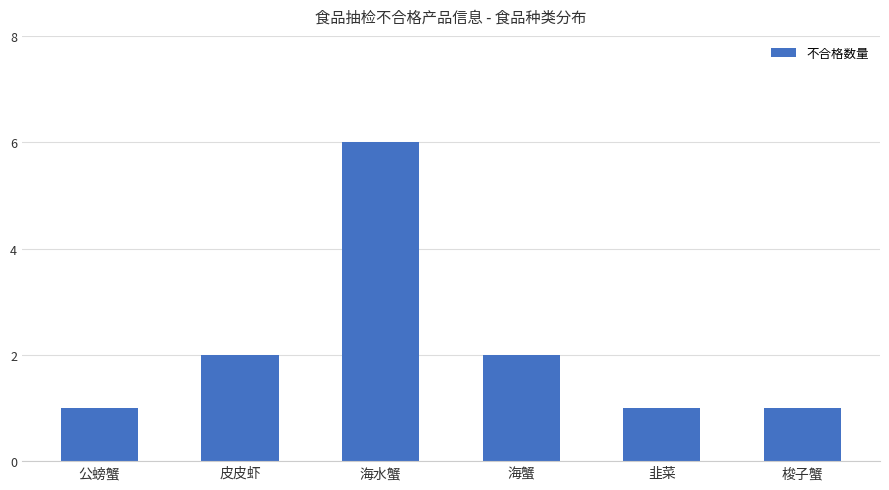

What is the change in value from 公螃蟹 to 皮皮虾?

+1